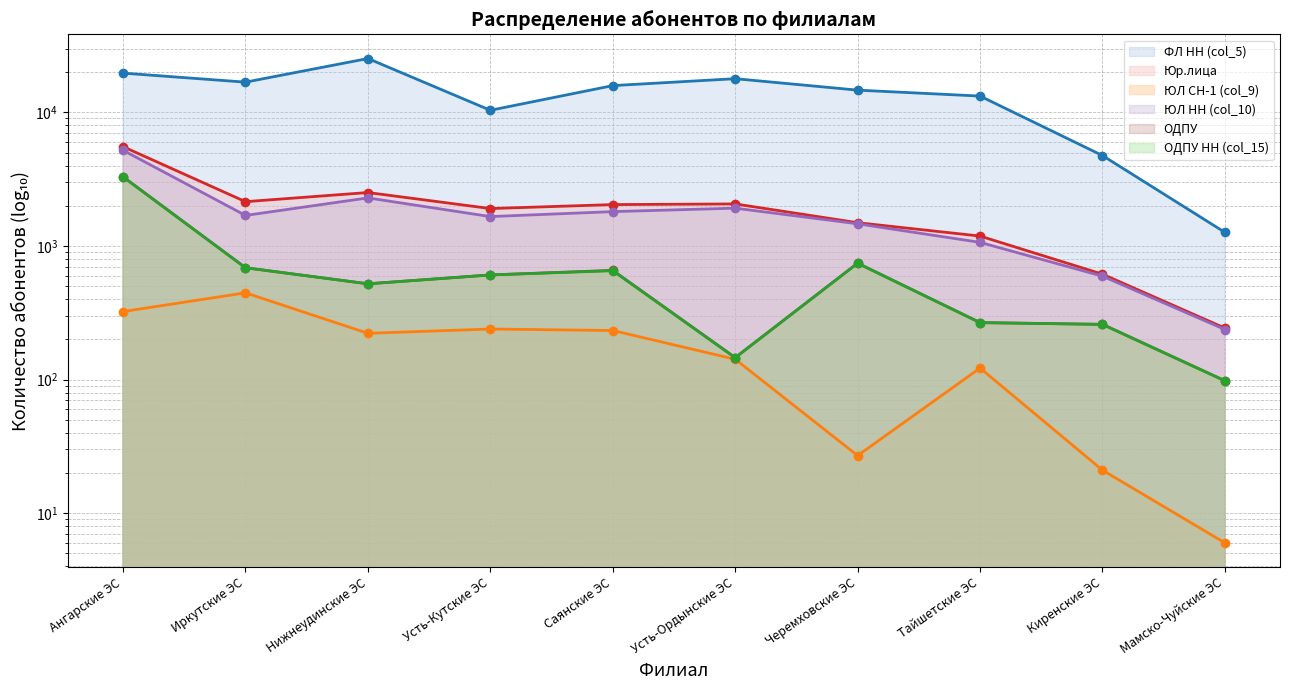

Reading left to right, what are all the values shown in this chart?

ФЛ НН (col_5): 19655	16819	25271	10358	15845	17852	14655	13233	4749	1264
Юр.лица: 5534	2145	2511	1905	2040	2063	1493	1186	615	243
ЮЛ СН-1 (col_9): 323	446	222	239	233	142	27	122	21	6
ЮЛ НН (col_10): 5199	1692	2289	1659	1807	1918	1465	1064	594	237
ОДПУ: 3289	687	521	607	657	146	743	267	259	98
ОДПУ НН (col_15): 3289	687	521	607	653	146	743	267	259	98